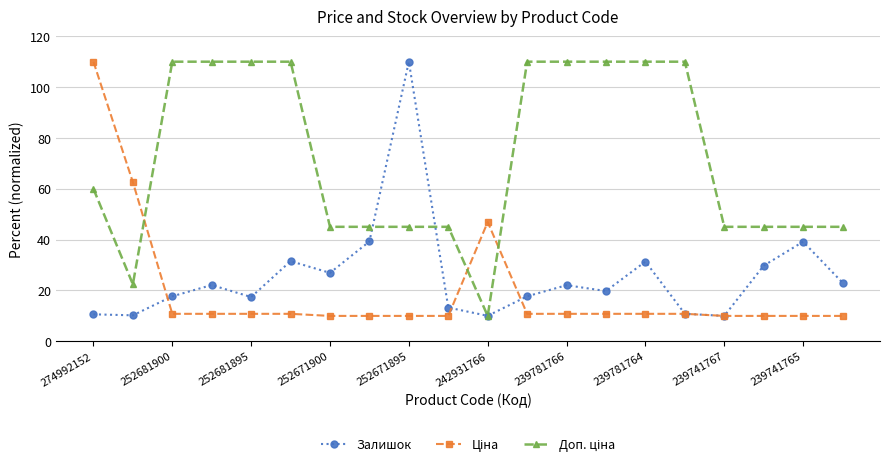

What is the minimum value for Залишок?

10.0